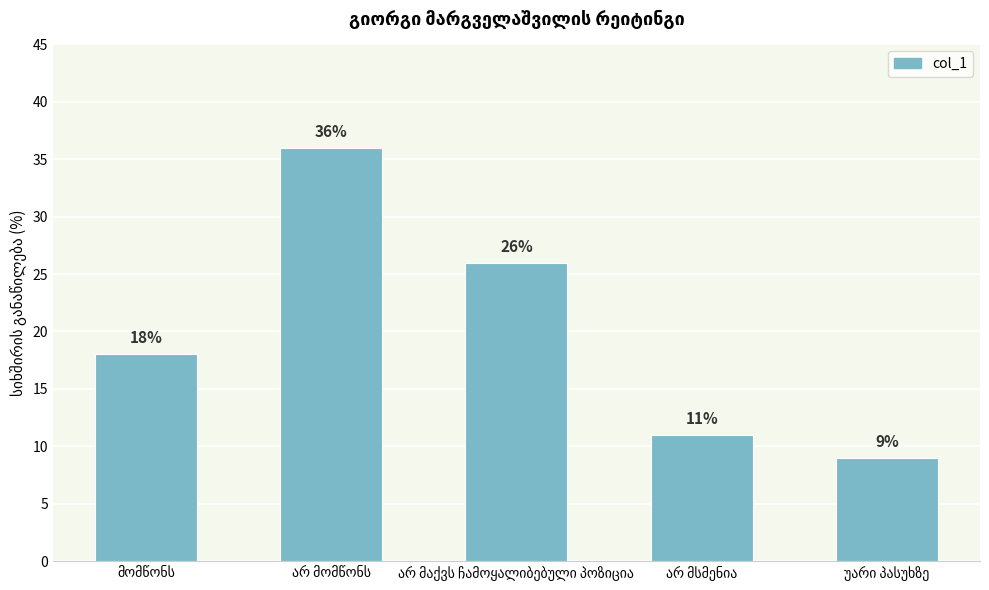

Reading right to left, extract all data points from this chart.

9	11	26	36	18